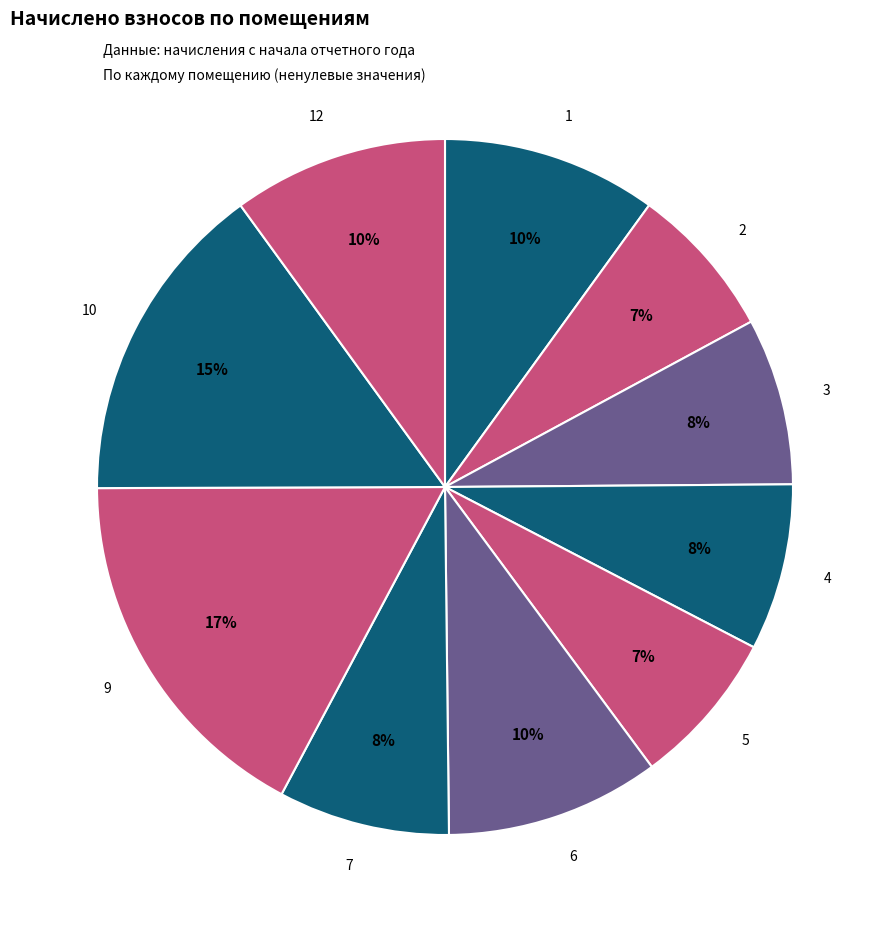

Is there any slice that represents more than half of the pie?

No